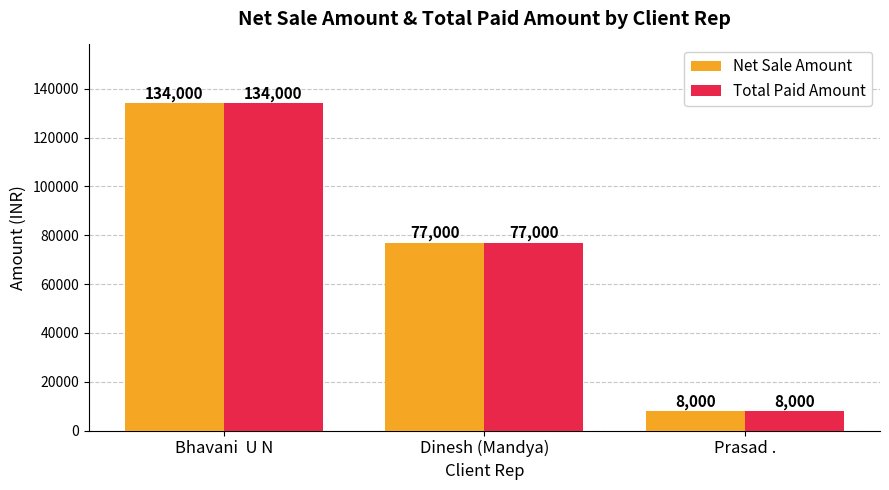

Reading right to left, what are all the values shown in this chart?

Net Sale Amount: 8000	77000	134000
Total Paid Amount: 8000	77000	134000